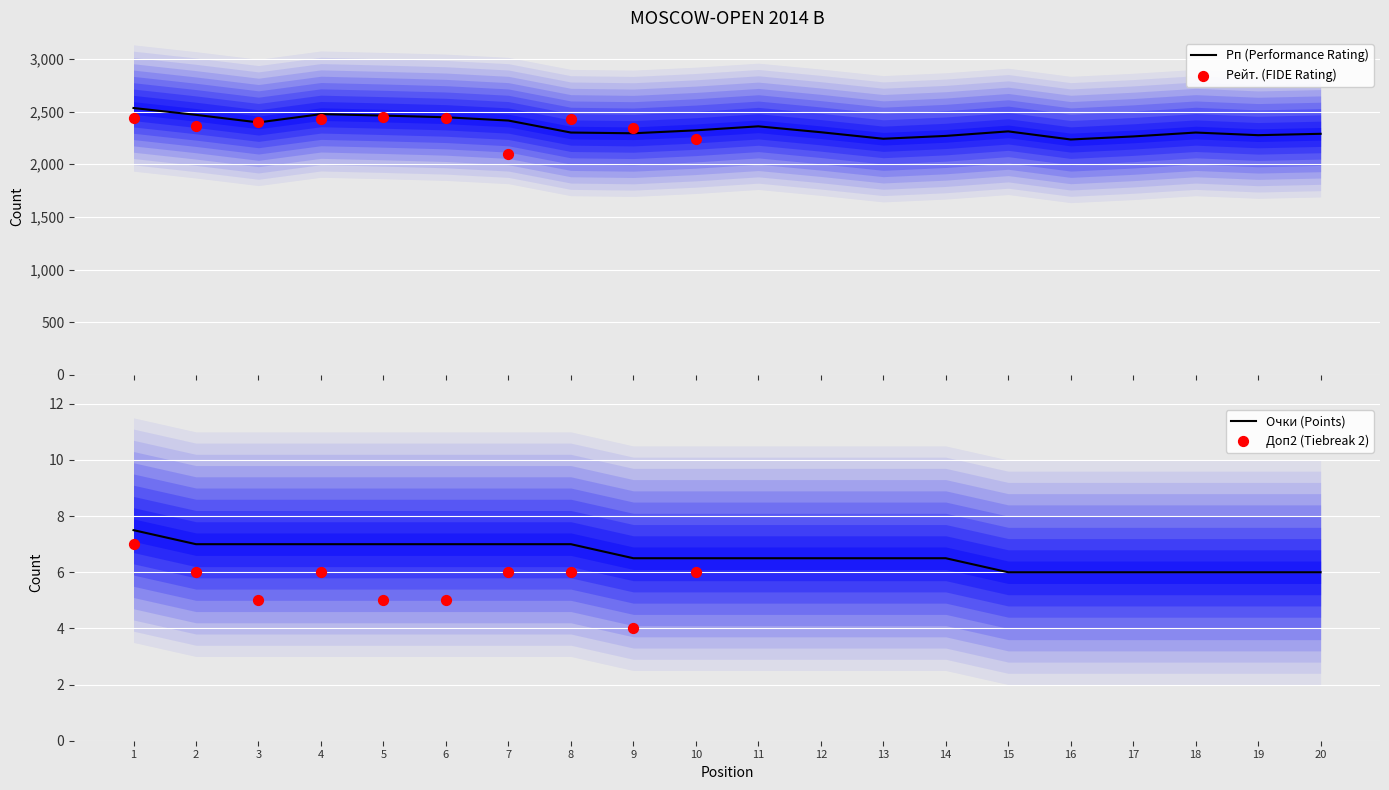

Which series reaches the minimum Y coordinate?

Доп2